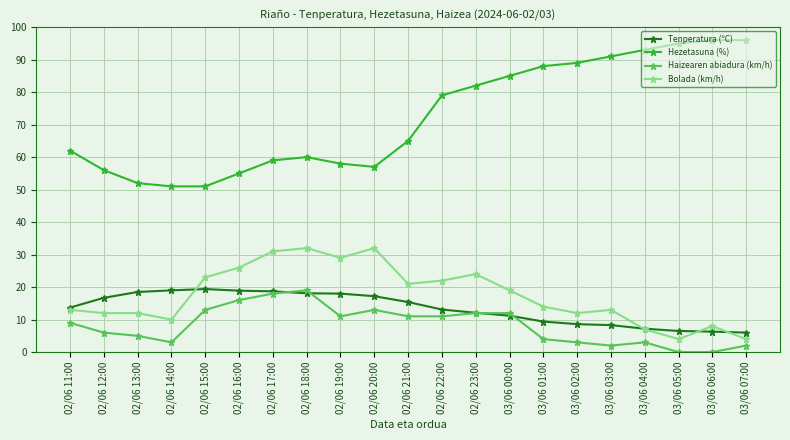

What are all the series names shown in the legend?

Tenperatura (ºC), Hezetasuna (%), Haizearen abiadura (km/h), Bolada (km/h)